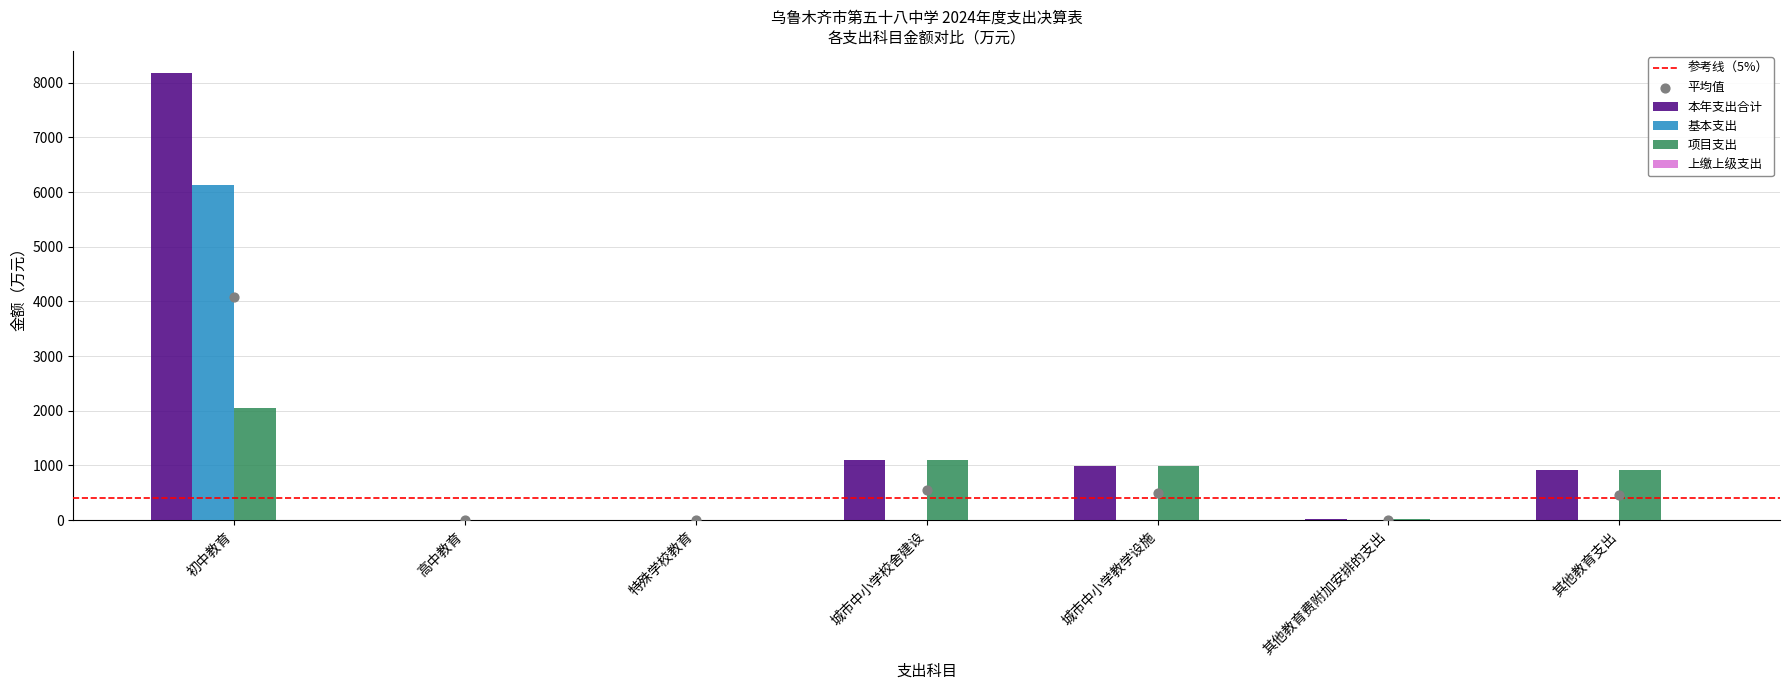

Which series contains the lowest Y value?

基本支出